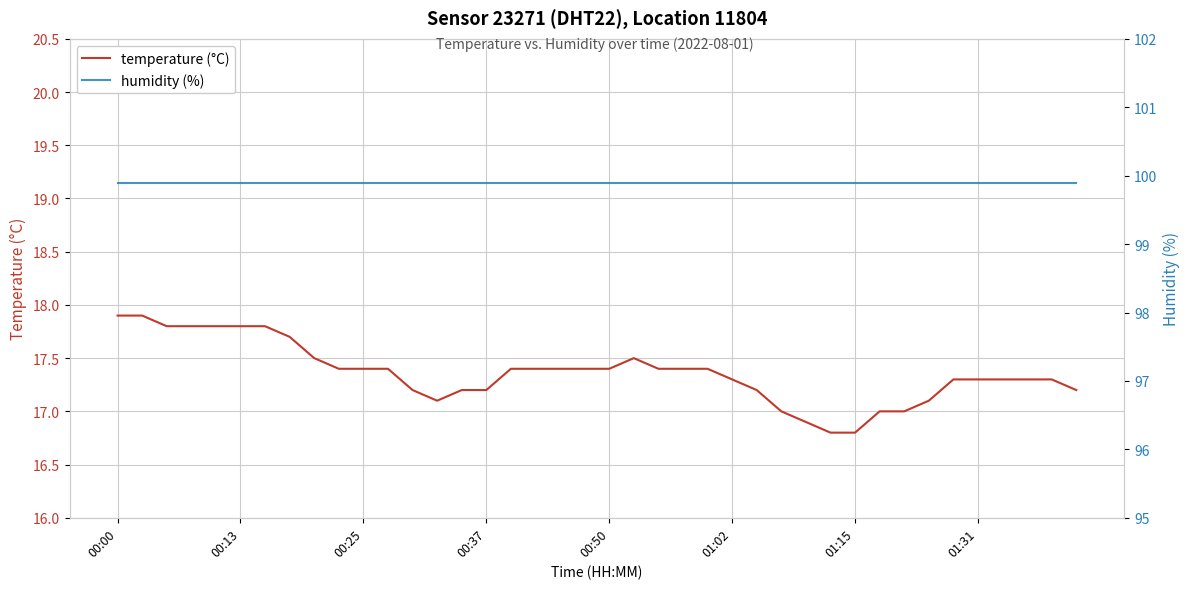

How many lines are shown in the chart?

2